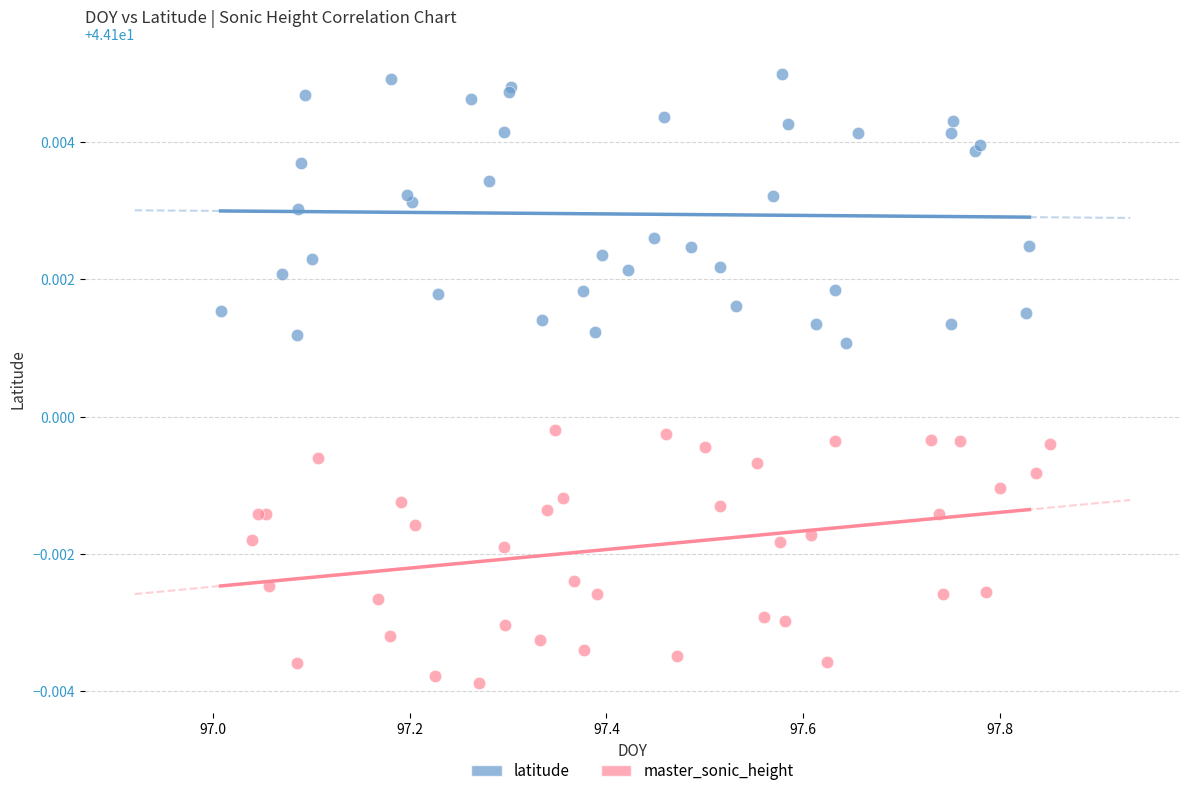

What are all the series names shown in the legend?

latitude, master_sonic_height